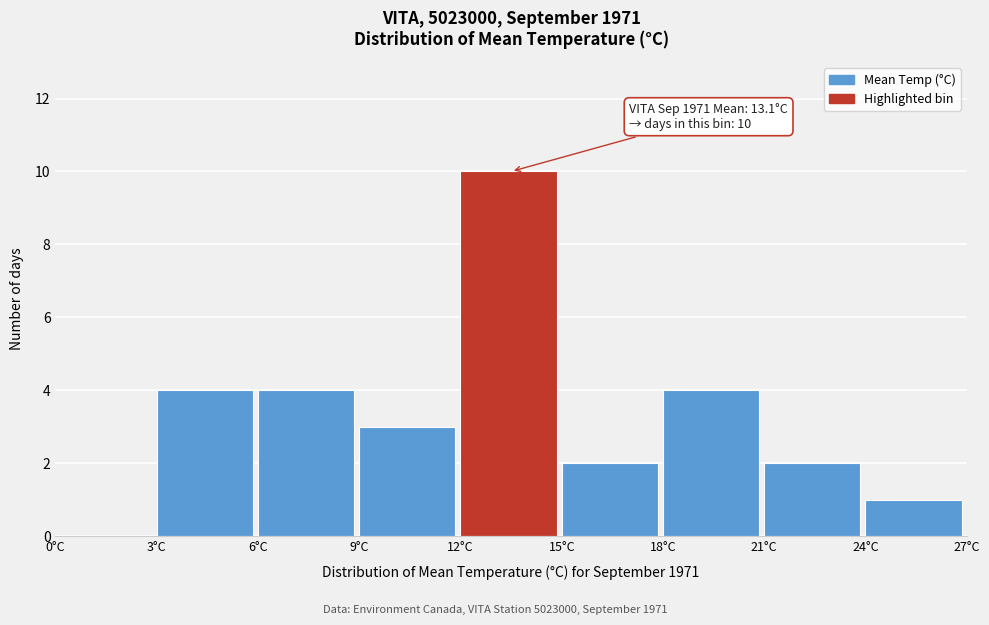

Over which range of the x-axis is the bar tallest?

12 to 15